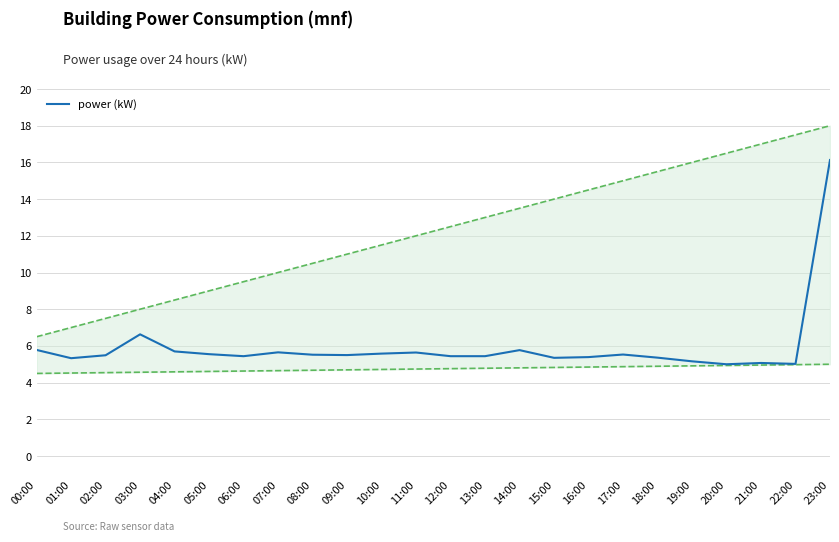

Reading left to right, list all the values displayed in this chart.

5.8	5.3	5.5	6.6	5.7	5.5	5.4	5.7	5.5	5.5	5.6	5.6	5.4	5.4	5.8	5.3	5.4	5.5	5.4	5.2	5.0	5.1	5.0	16.1